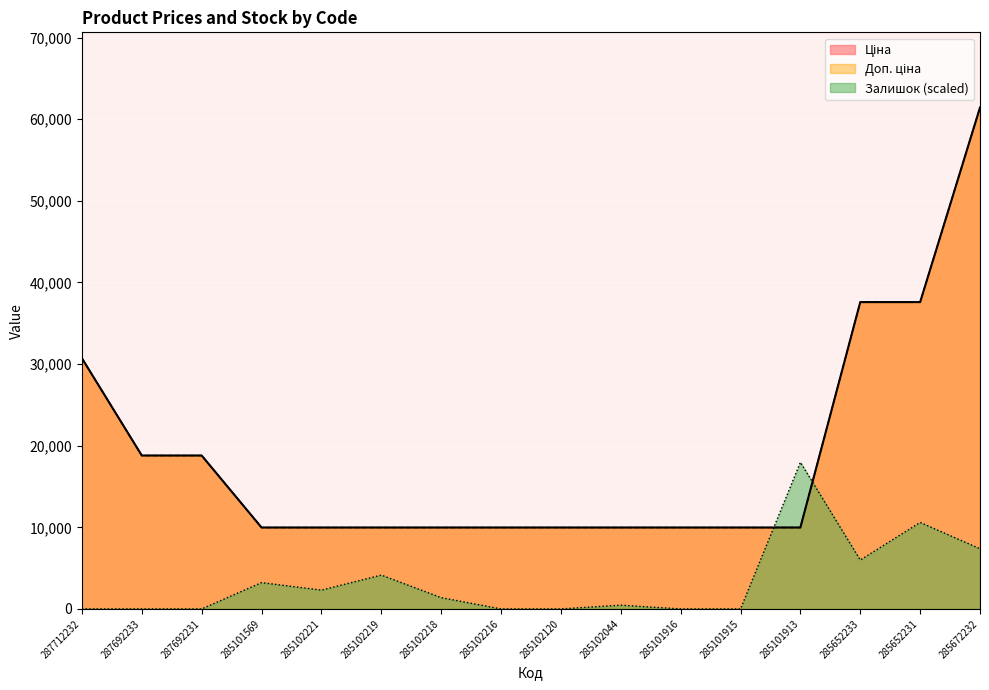

Which category has the lowest value in the Залишок series?

287712232